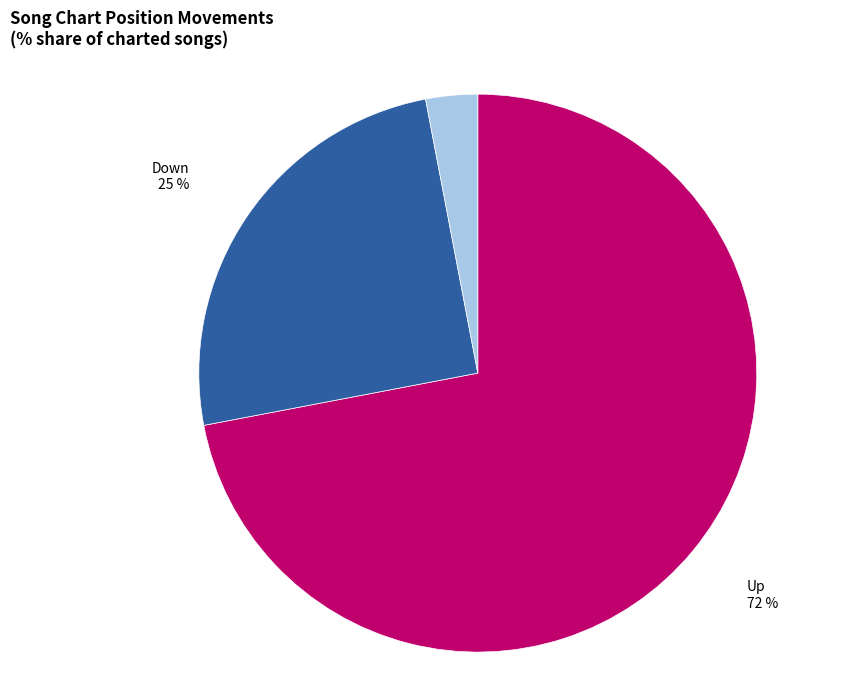

Is there any slice that represents more than half of the pie?

Yes